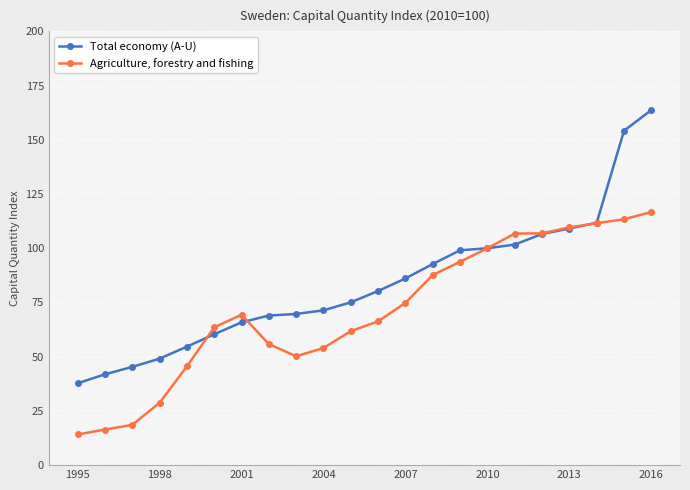

List the series in order of their overall mean, highest first.

Total economy (A-U), Agriculture, forestry and fishing